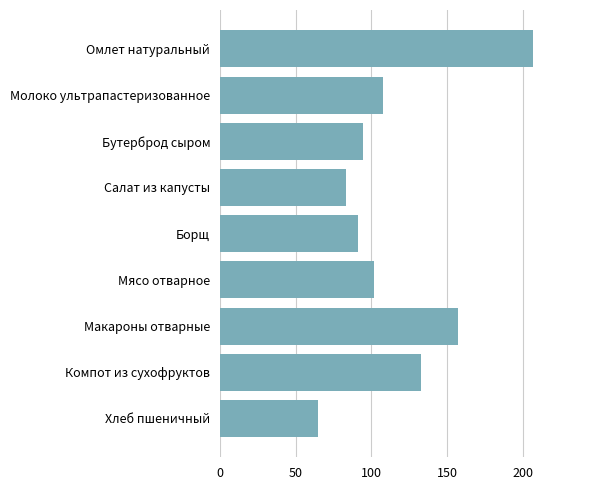

What is the change in value from Бутерброд сыром to Мясо отварное?

+7.7